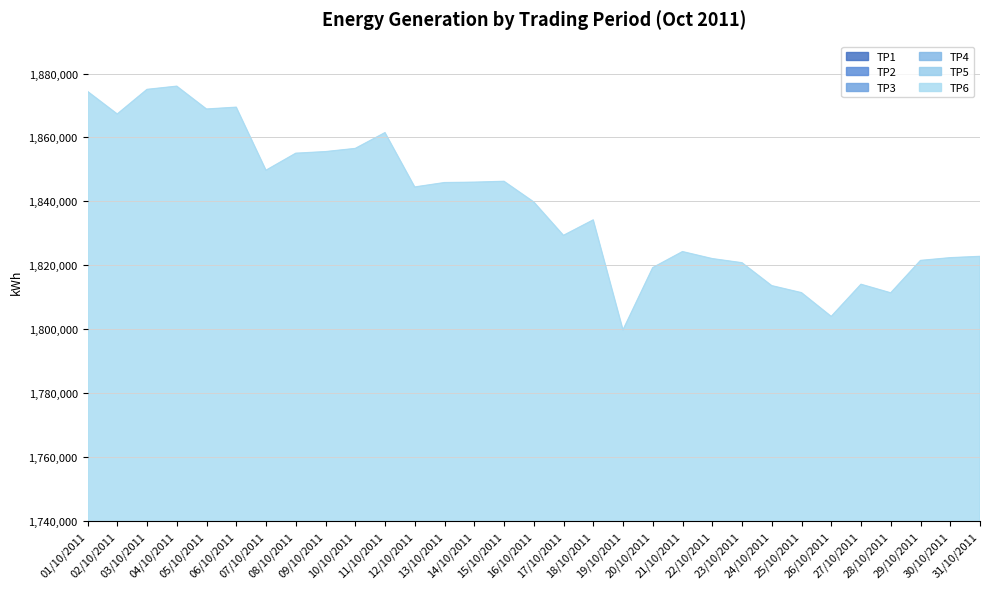

At 06/10/2011, list the series in order from largest to smallest.

TP4, TP5, TP6, TP1